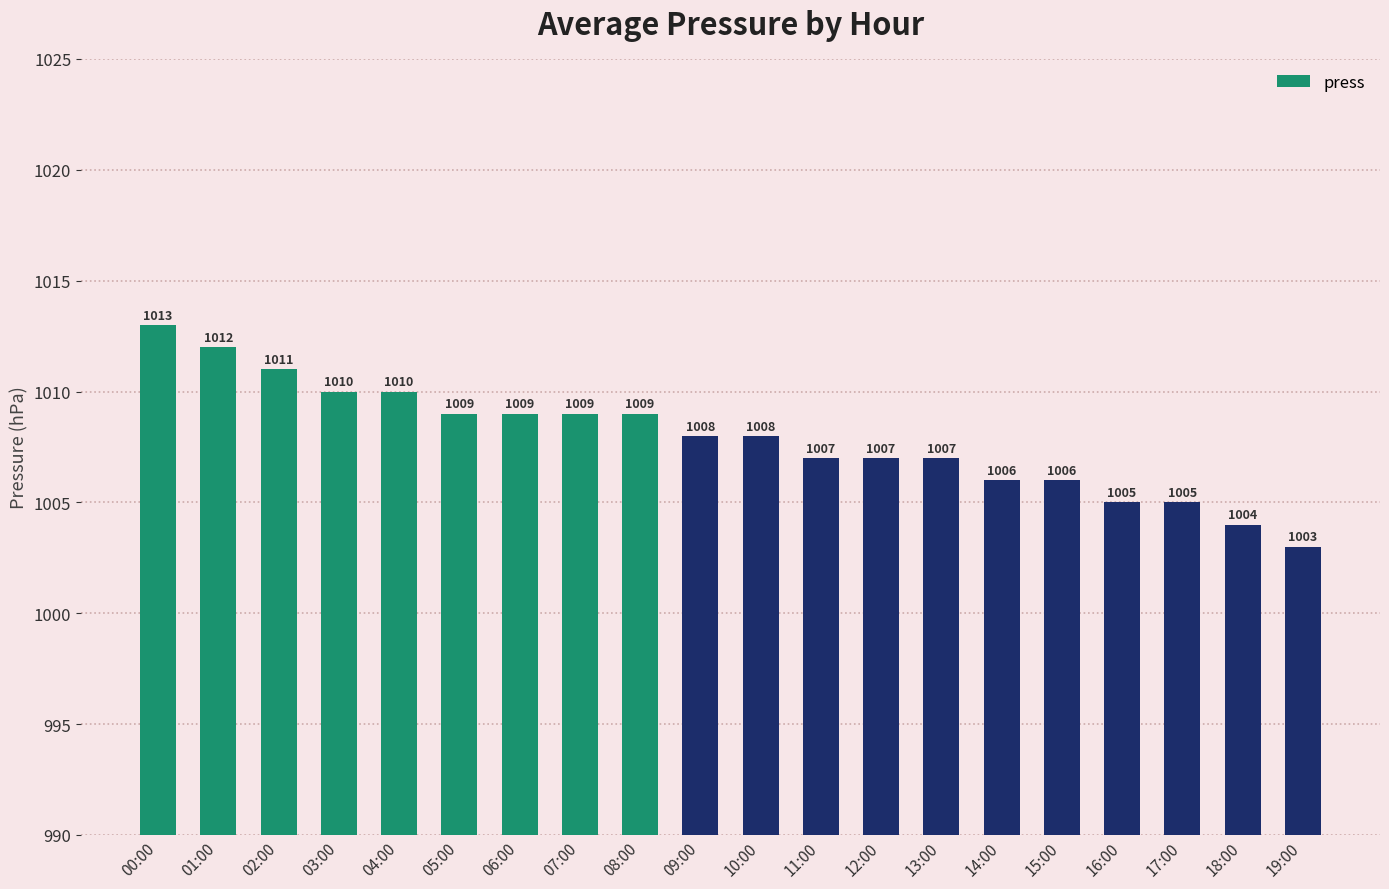

Is it true that the value at 07:00 is 1009?

True